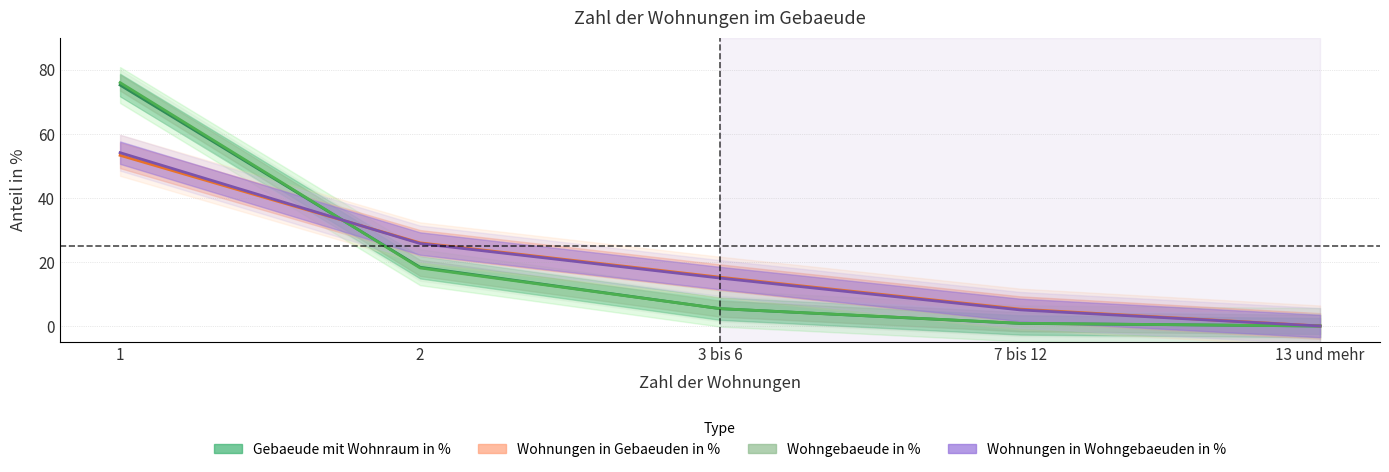

Between which two adjacent categories do Gebaeude mit Wohnraum in % and Wohngebaeude in % first intersect?

1 and 2